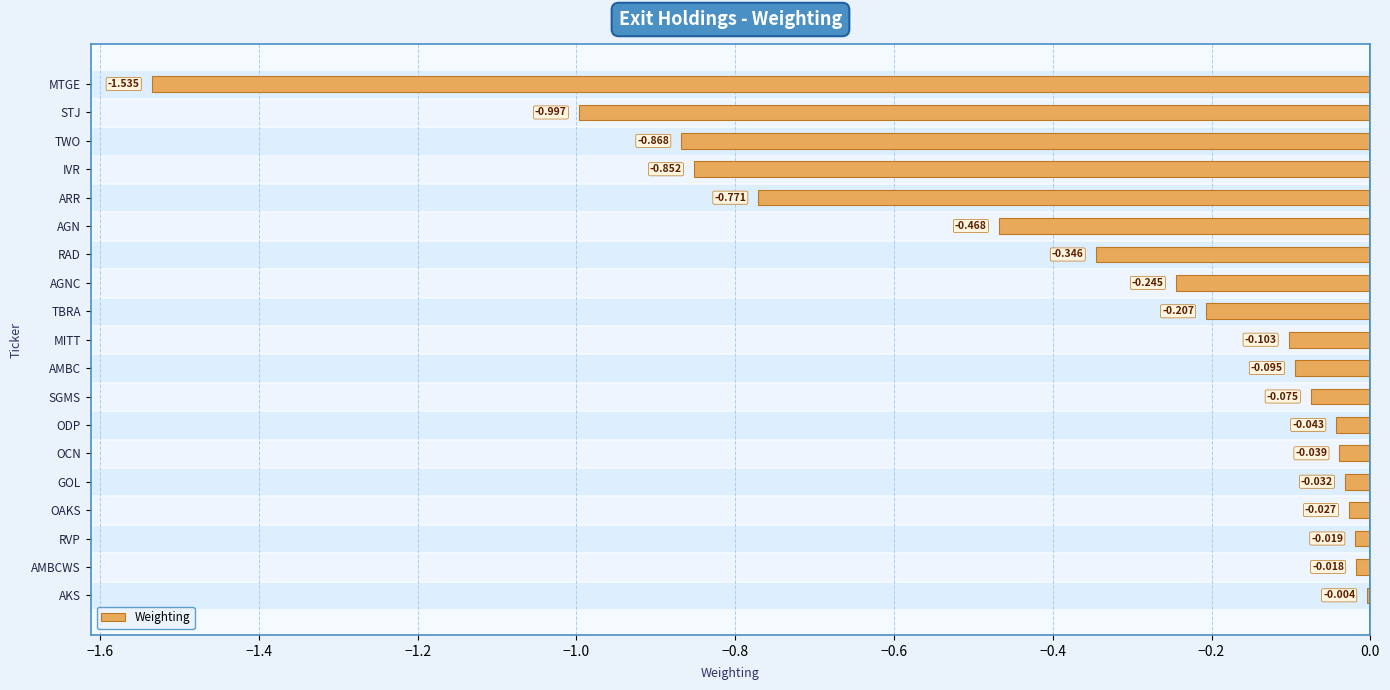

Which category has the highest value across all series?

AKS